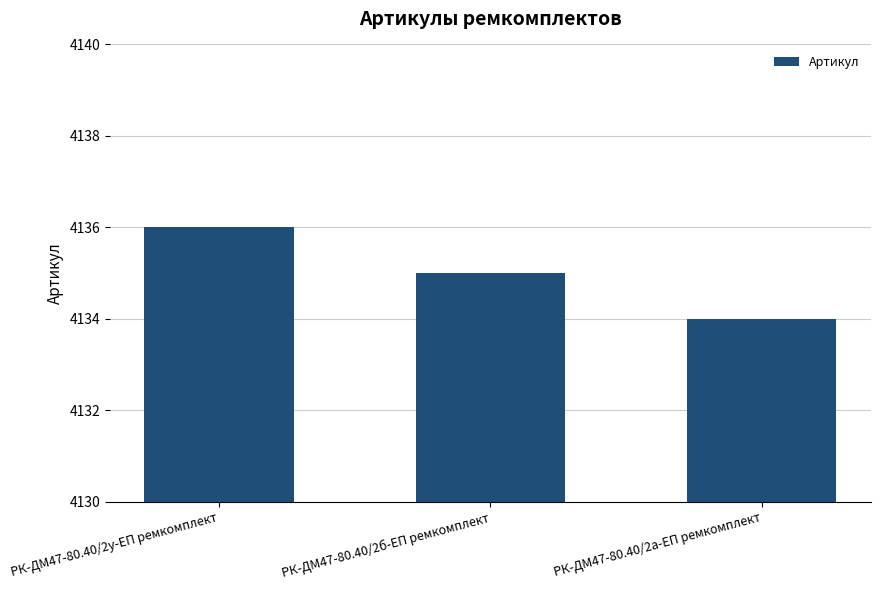

Reading left to right, extract all data points from this chart.

4136	4135	4134